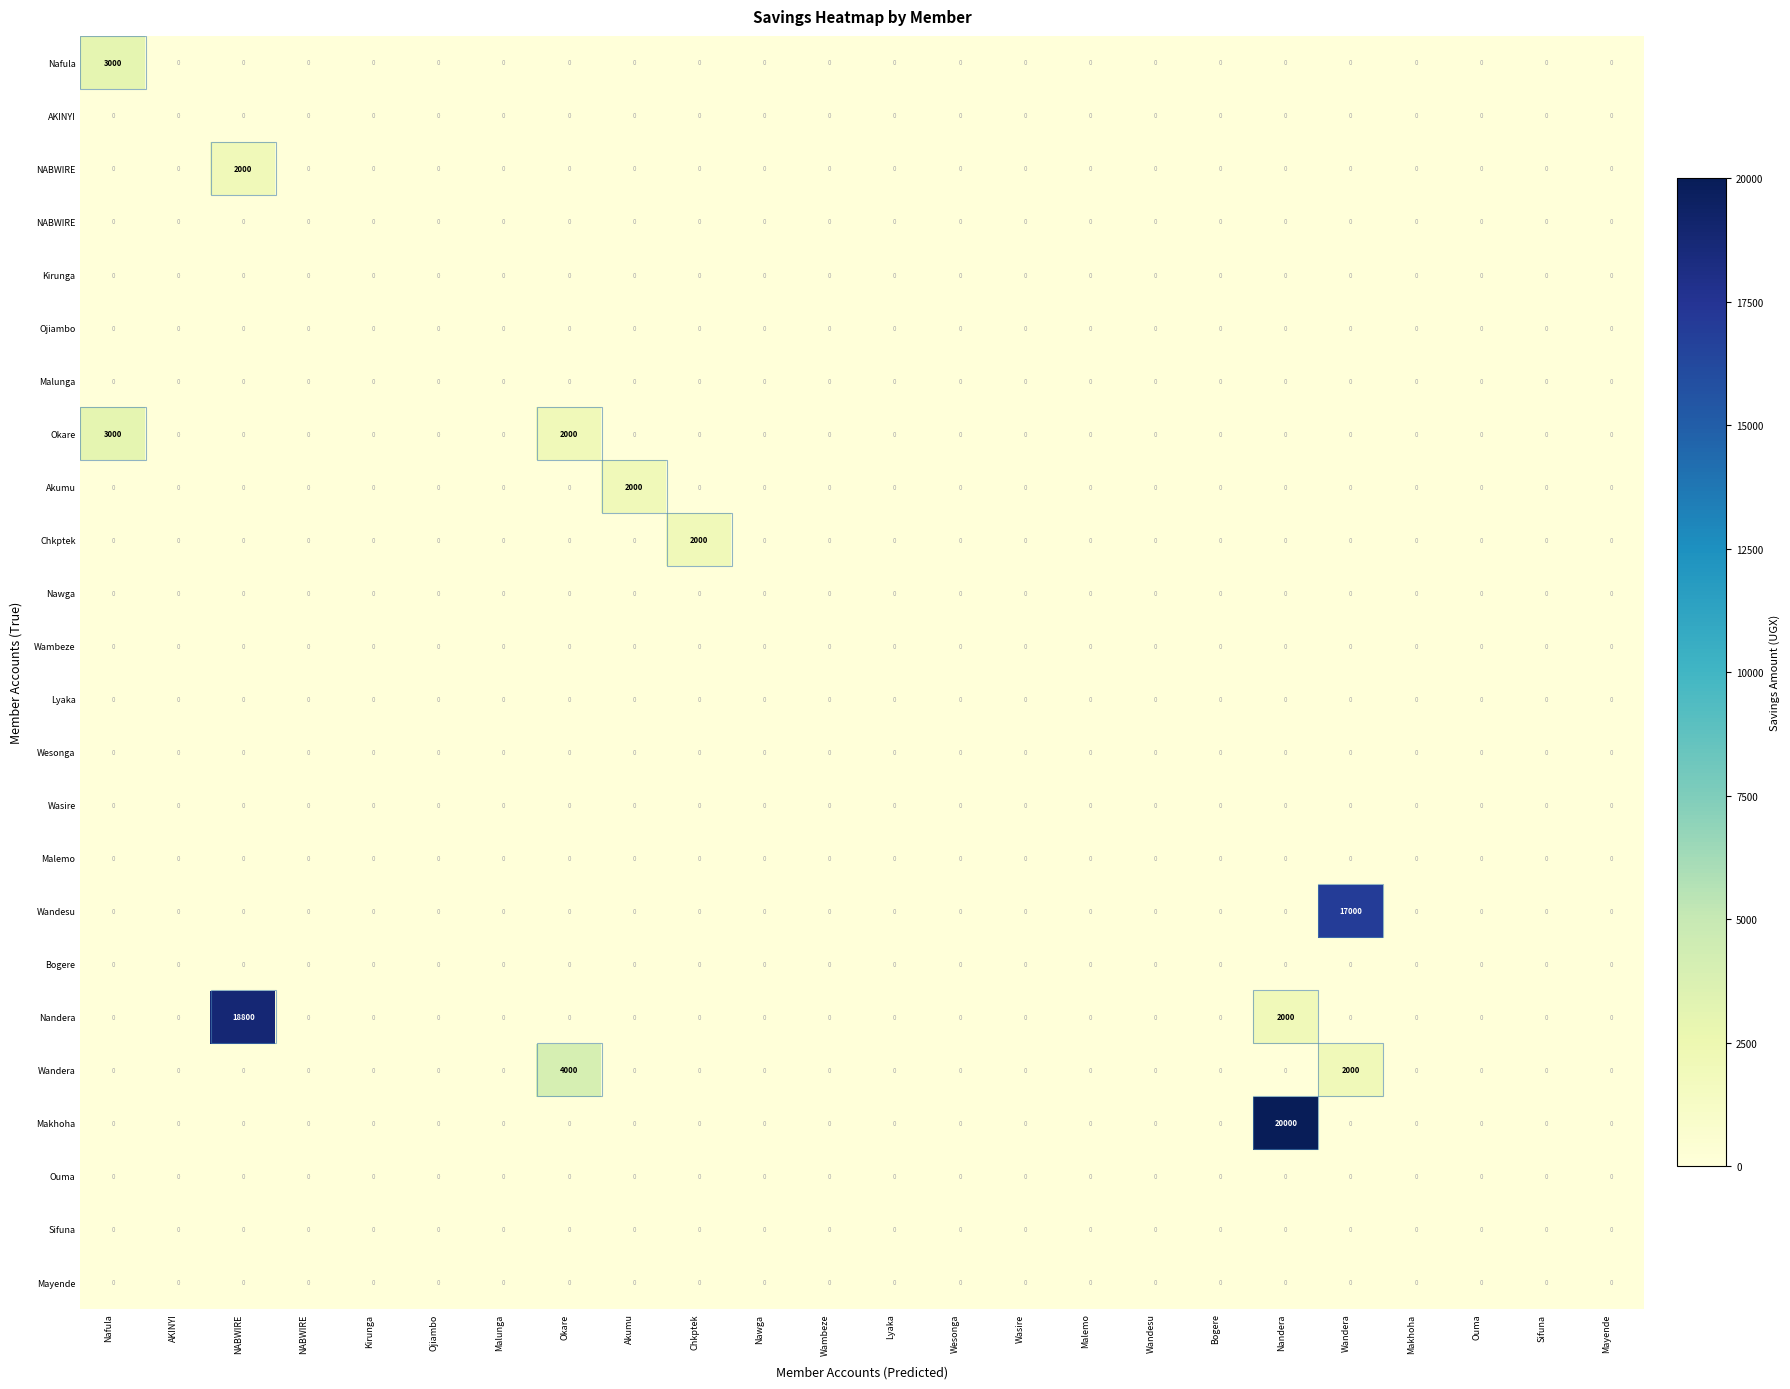

How many distinct data groups are displayed?

24